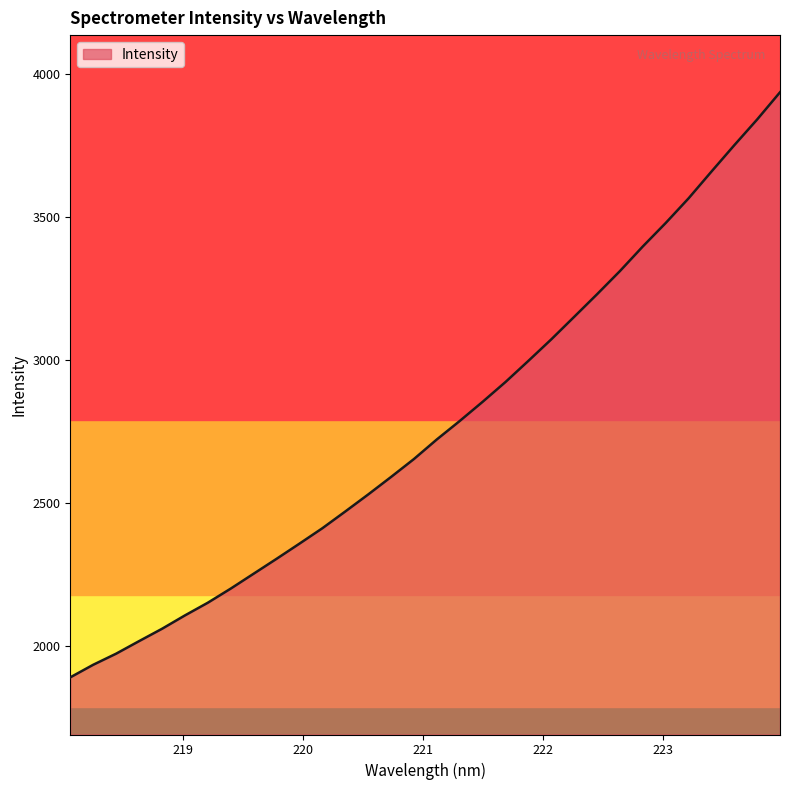

Reading left to right, transcribe all the data shown in this chart.

1888.9	1932.9	1971.7	2015.6	2058.7	2105.5	2150.0	2199.4	2251.5	2303.5	2356.7	2410.6	2469.1	2528.7	2590.0	2652.8	2721.4	2785.9	2853.0	2922.3	2996.3	3071.5	3150.3	3229.3	3310.4	3396.5	3478.6	3564.8	3658.5	3750.8	3840.9	3936.2